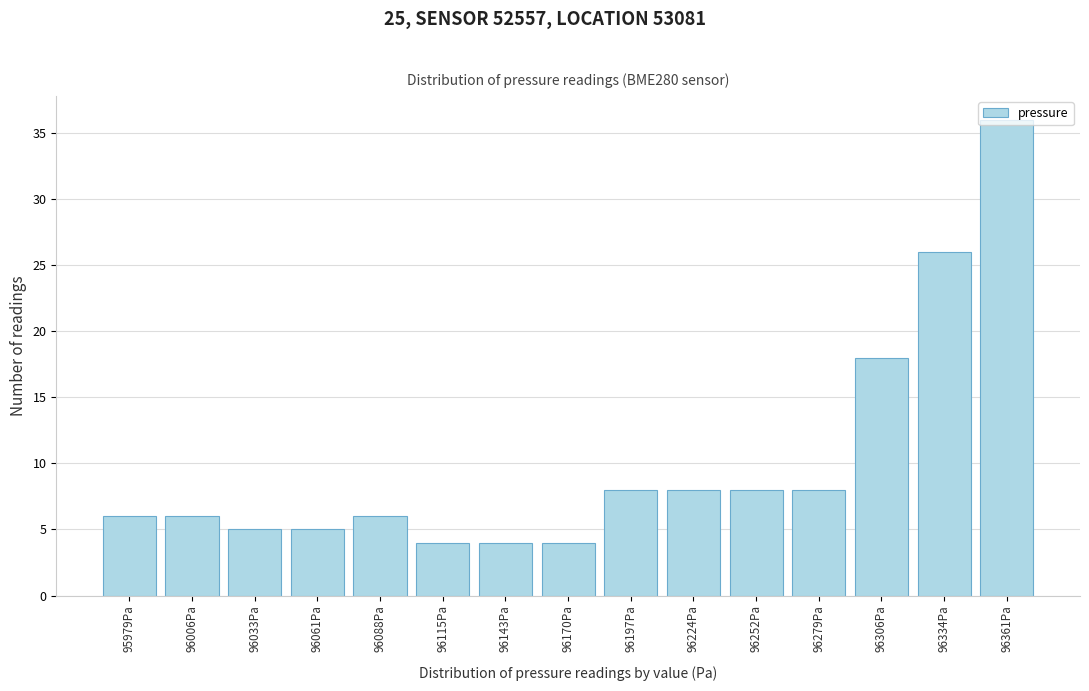

What is the approximate value at 96006Pa?

6